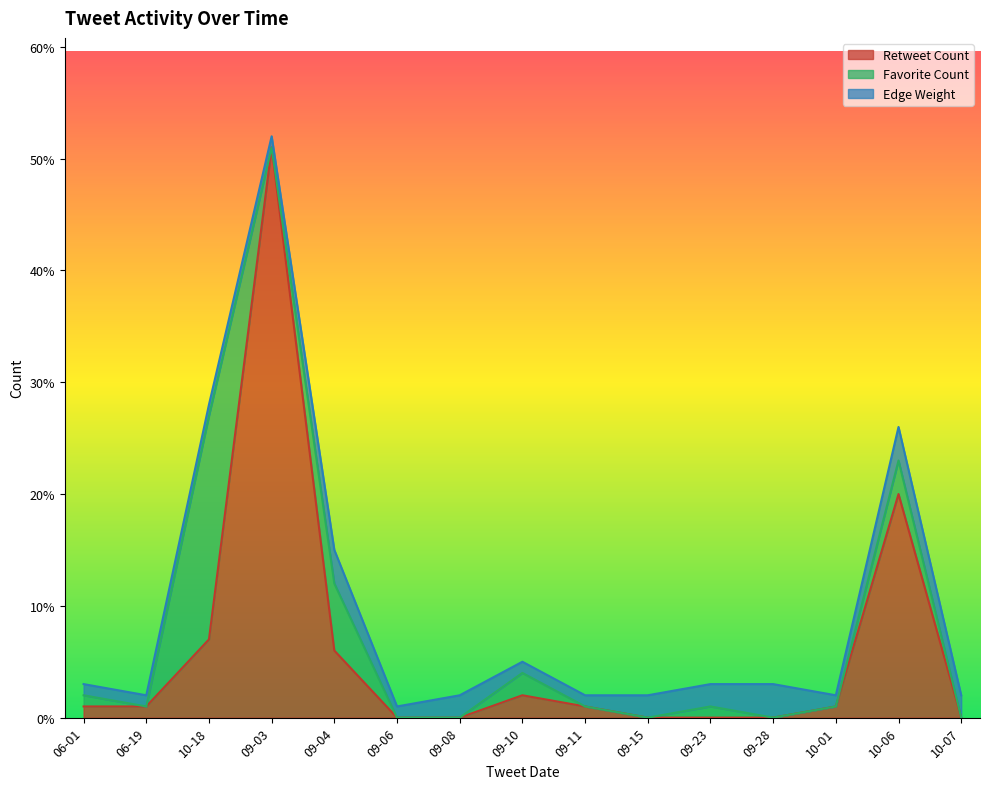

Does the chart display data point markers on the line(s)?

No